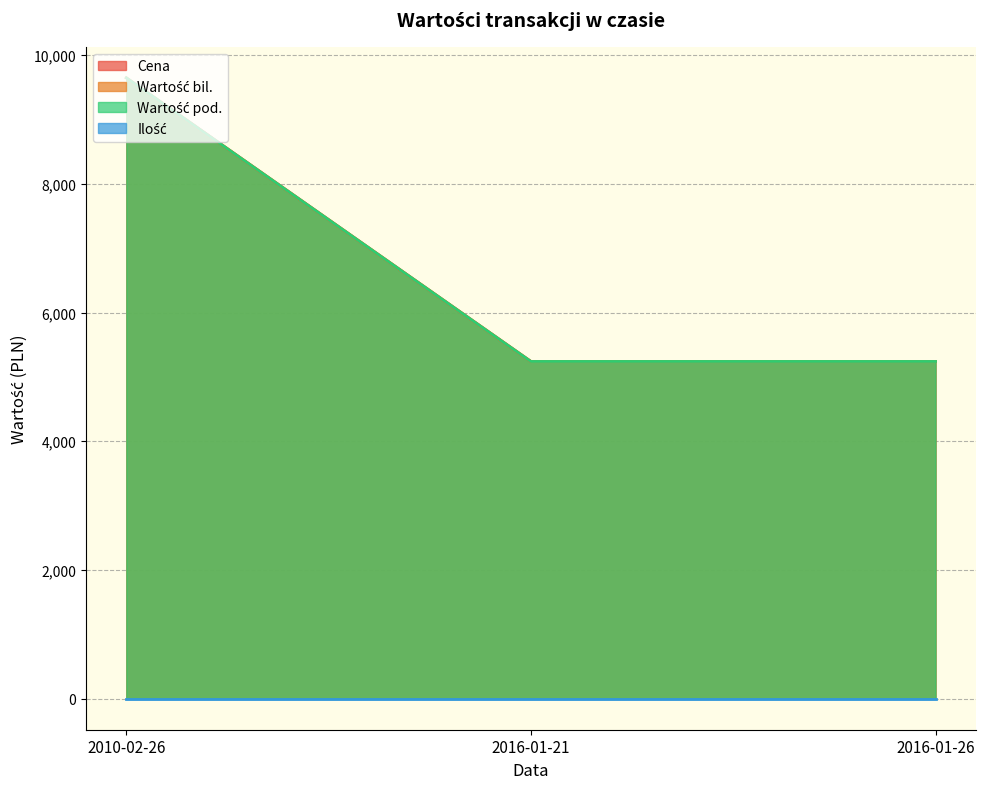

What is the maximum value for Wartość pod.?

9647